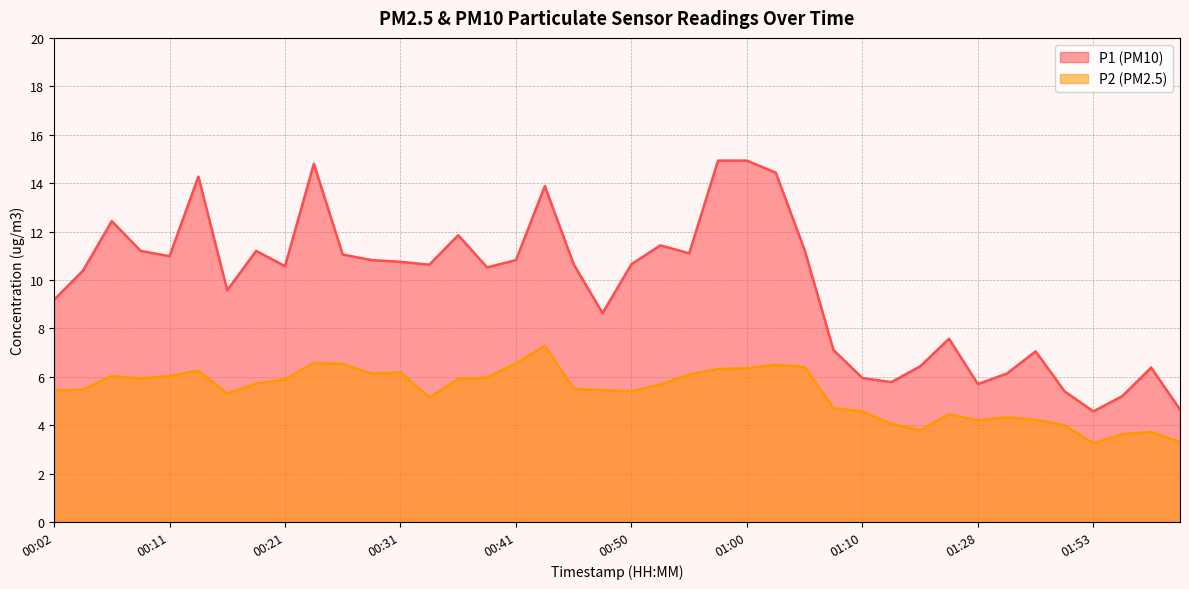

True or false: P2 and P1 intersect in this chart.

False